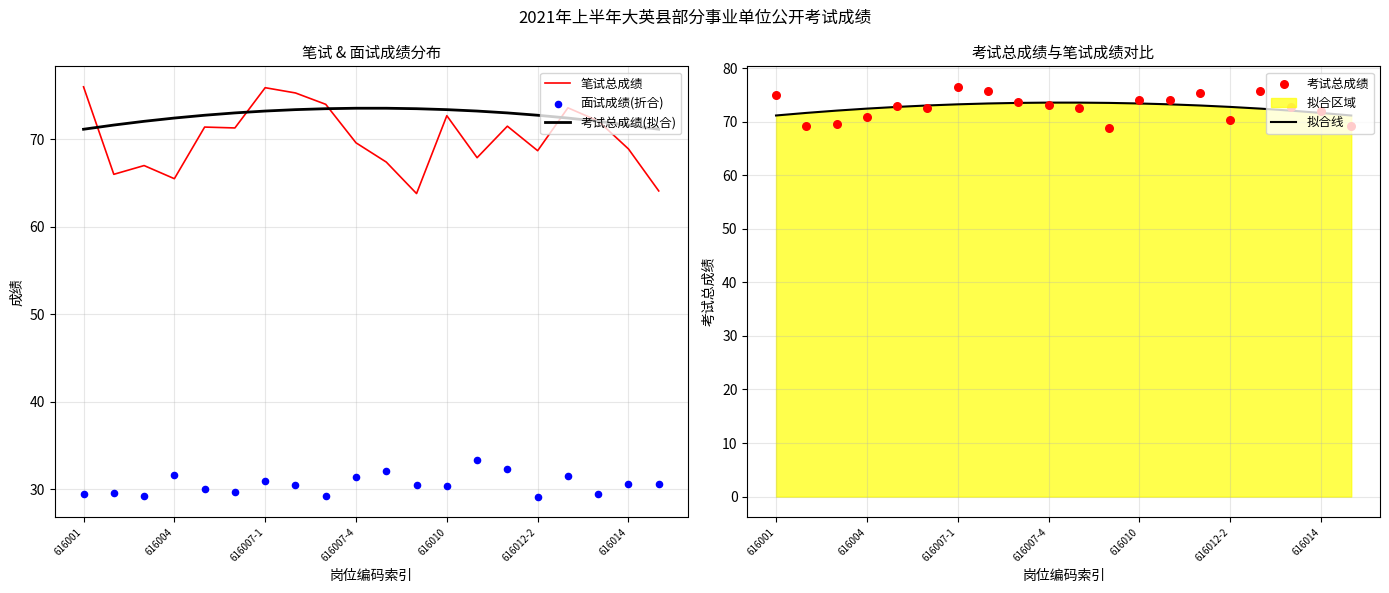

Which series has the largest total across all categories?

考试总成绩(拟合)